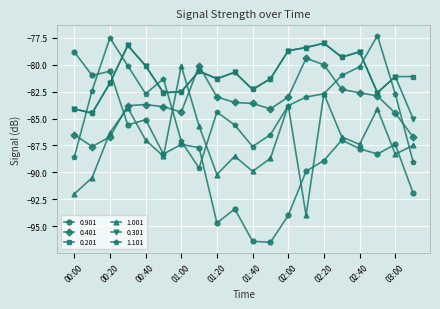

What is the sum of all 0.901 values?

-1770.7